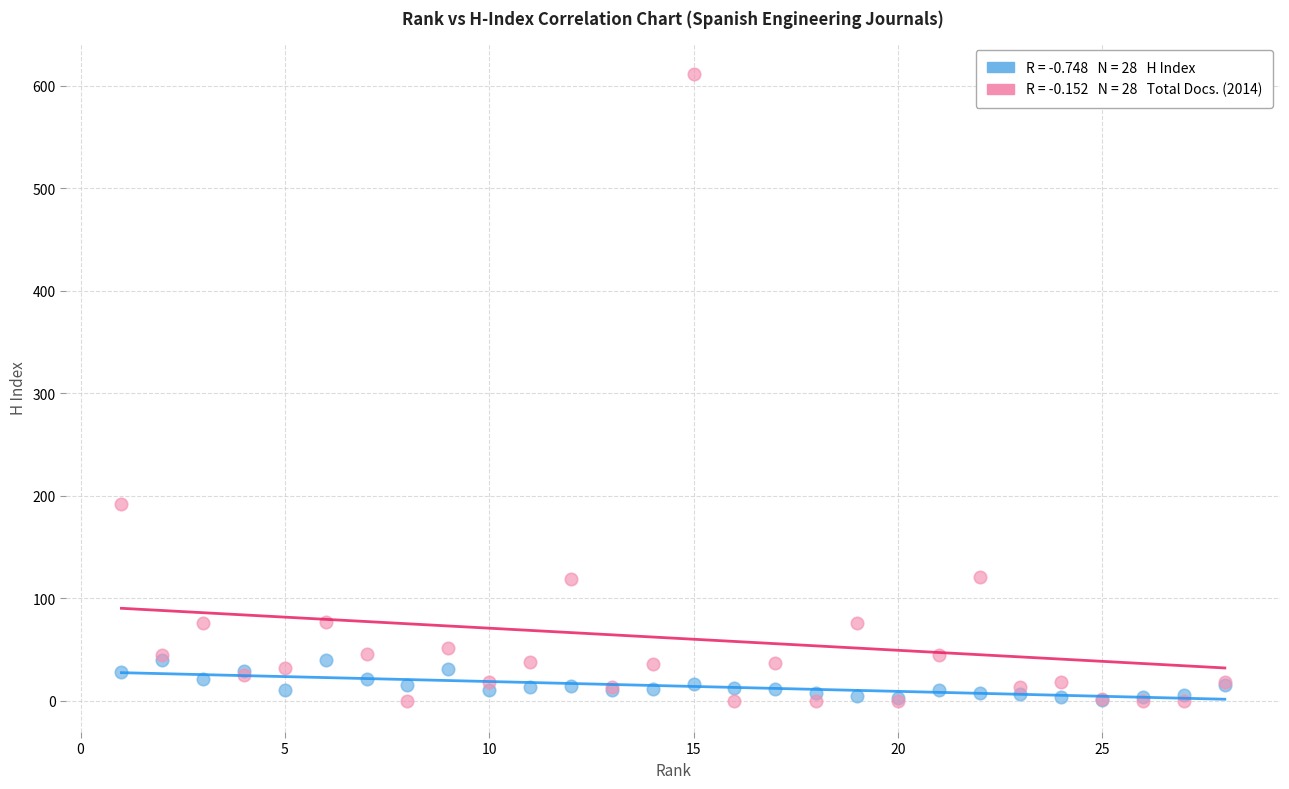

Across all series, what Y value is closest to 305?

192